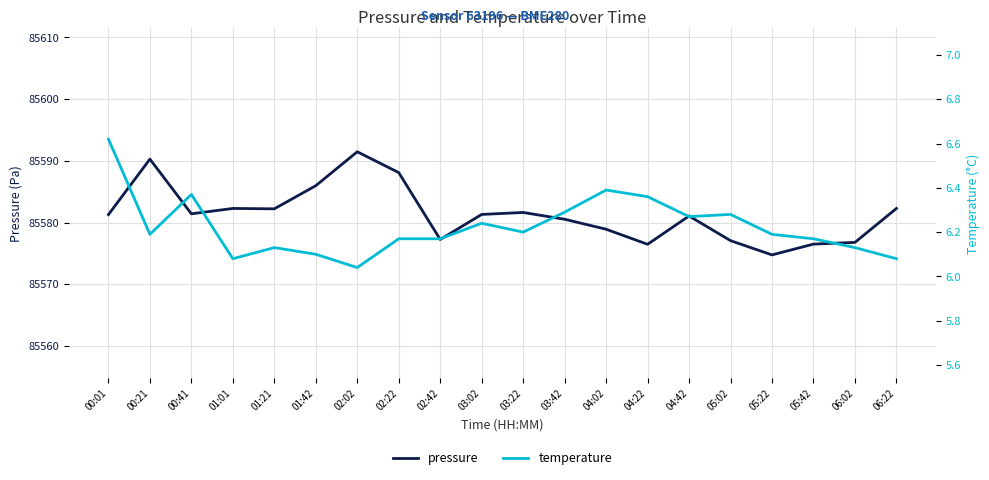

True or false: pressure and temperature intersect in this chart.

False